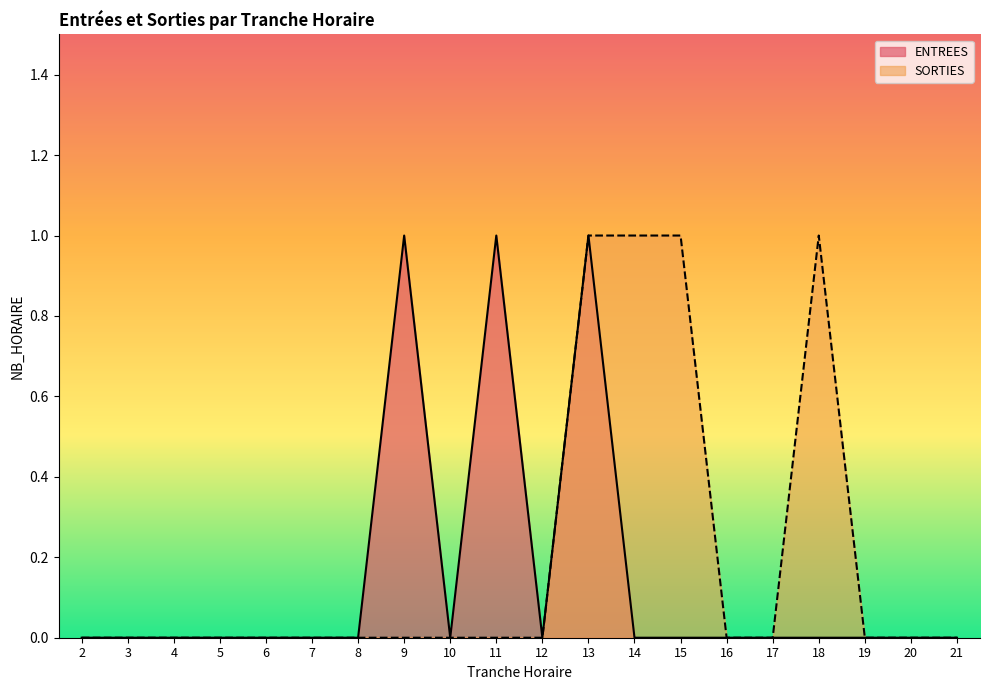

Reading left to right, what are all the values shown in this chart?

ENTREES: 2=0	3=0	4=0	5=0	6=0	7=0	8=0	9=1	10=0	11=1	12=0	13=1	14=0	15=0	16=0	17=0	18=0	19=0	20=0	21=0
SORTIES: 2=0	3=0	4=0	5=0	6=0	7=0	8=0	9=0	10=0	11=0	12=0	13=1	14=1	15=1	16=0	17=0	18=1	19=0	20=0	21=0